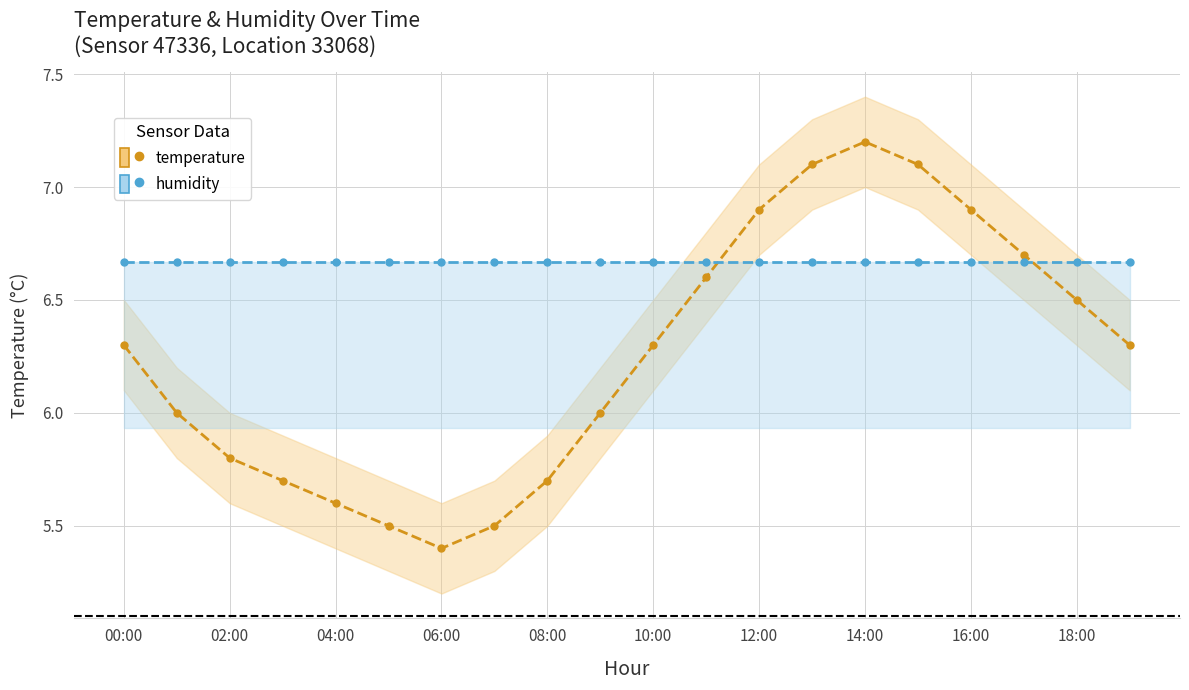

What is the difference between the highest and lowest values at 18:00?

0.2